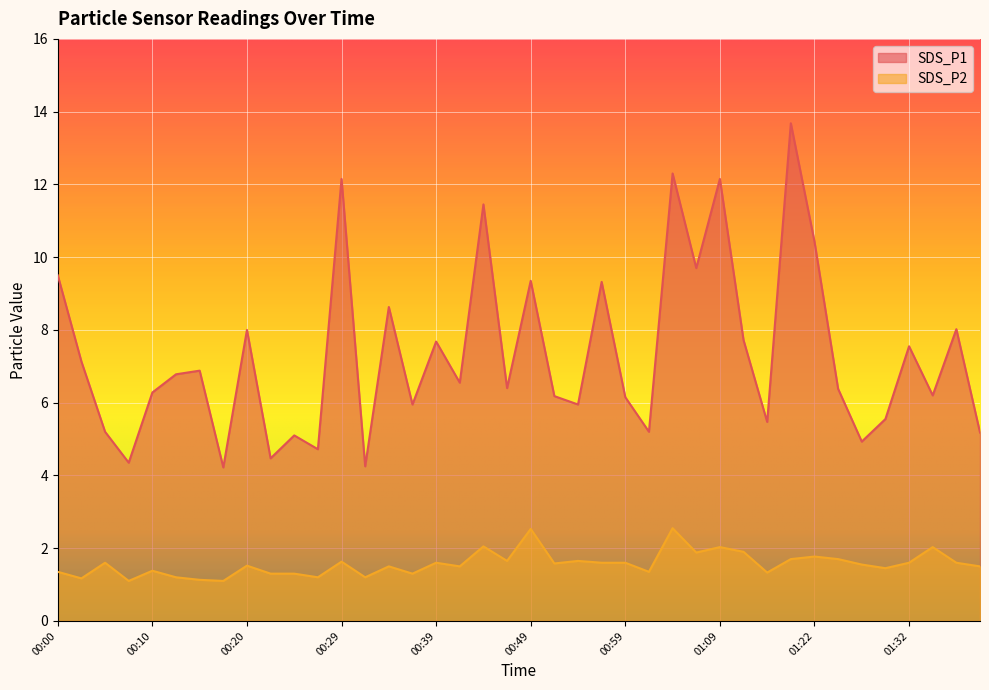

True or false: SDS_P2 and SDS_P1 cross at least once.

False